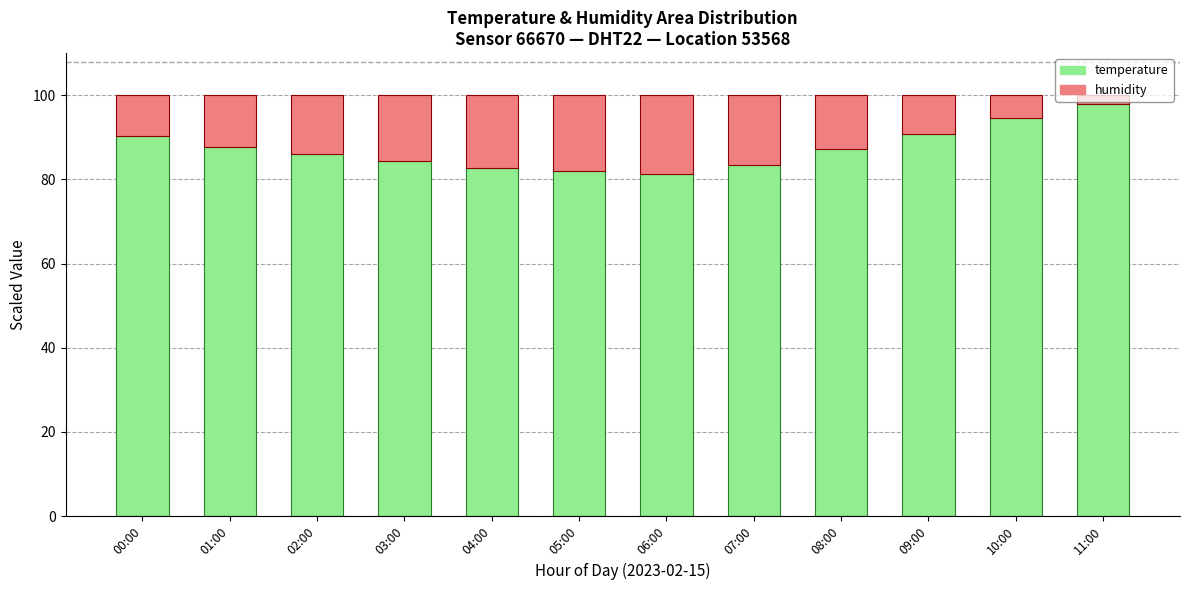

The temperature series shows 82.0 at 05:00. True or false?

True